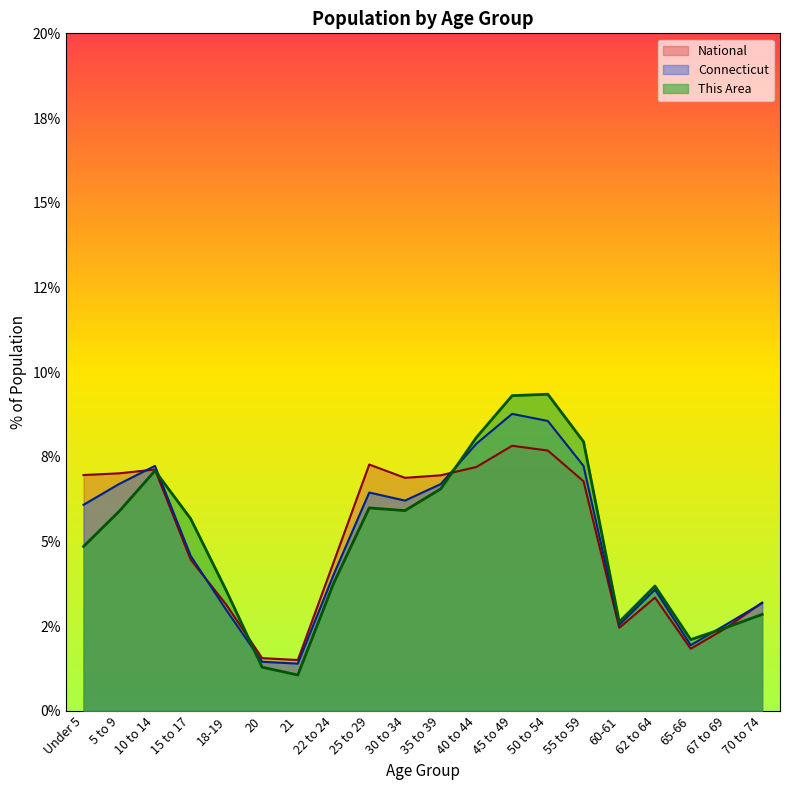

How many times do Connecticut and This Area cross each other?

4